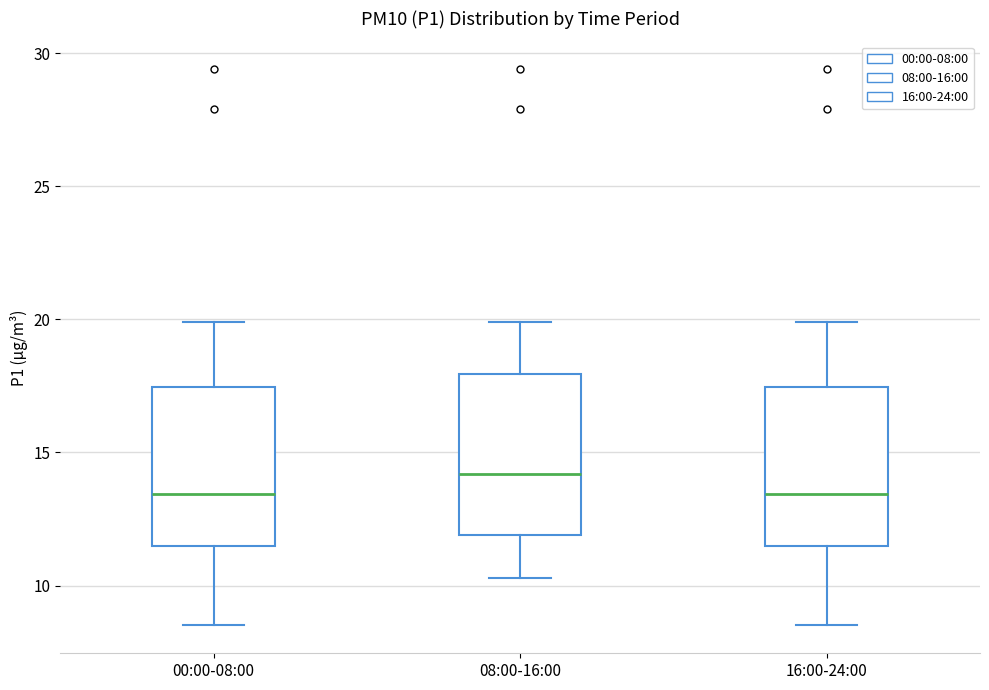

Reading left to right, read every box against the y-axis: the position of its median line, the range the box covers, and the ends of its whiskers. The values are not printed on the chart, so give them approximately, as read against the axis.

00:00-08:00: median 13.5, box 11.5 to 17.5, whiskers 8.5 to 20.0
08:00-16:00: median 14.0, box 12.0 to 18.0, whiskers 10.5 to 20.0
16:00-24:00: median 13.5, box 11.5 to 17.5, whiskers 8.5 to 20.0